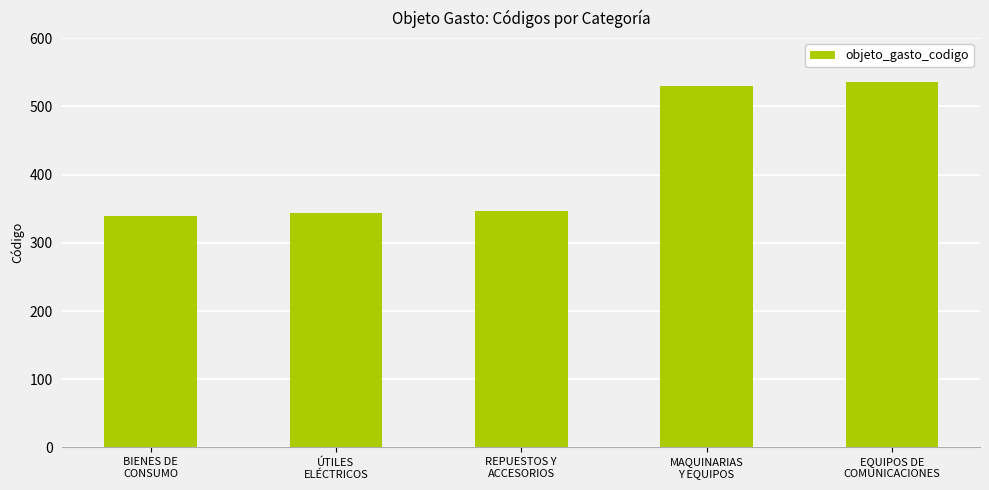

What is the difference between the second highest and minimum values?

190